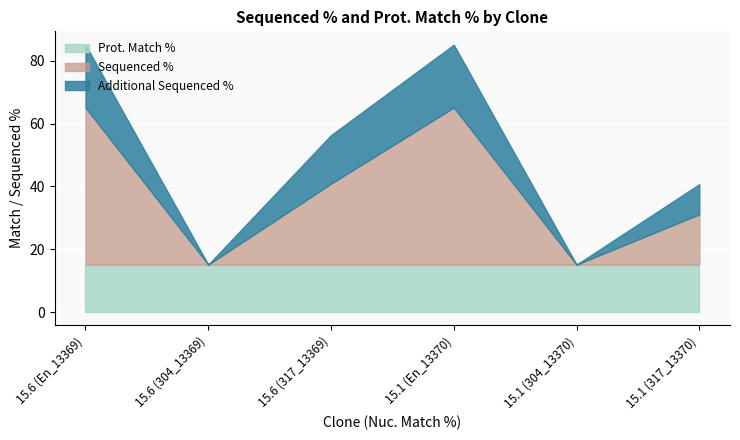

At which category is the sum across all series the highest?

15.6